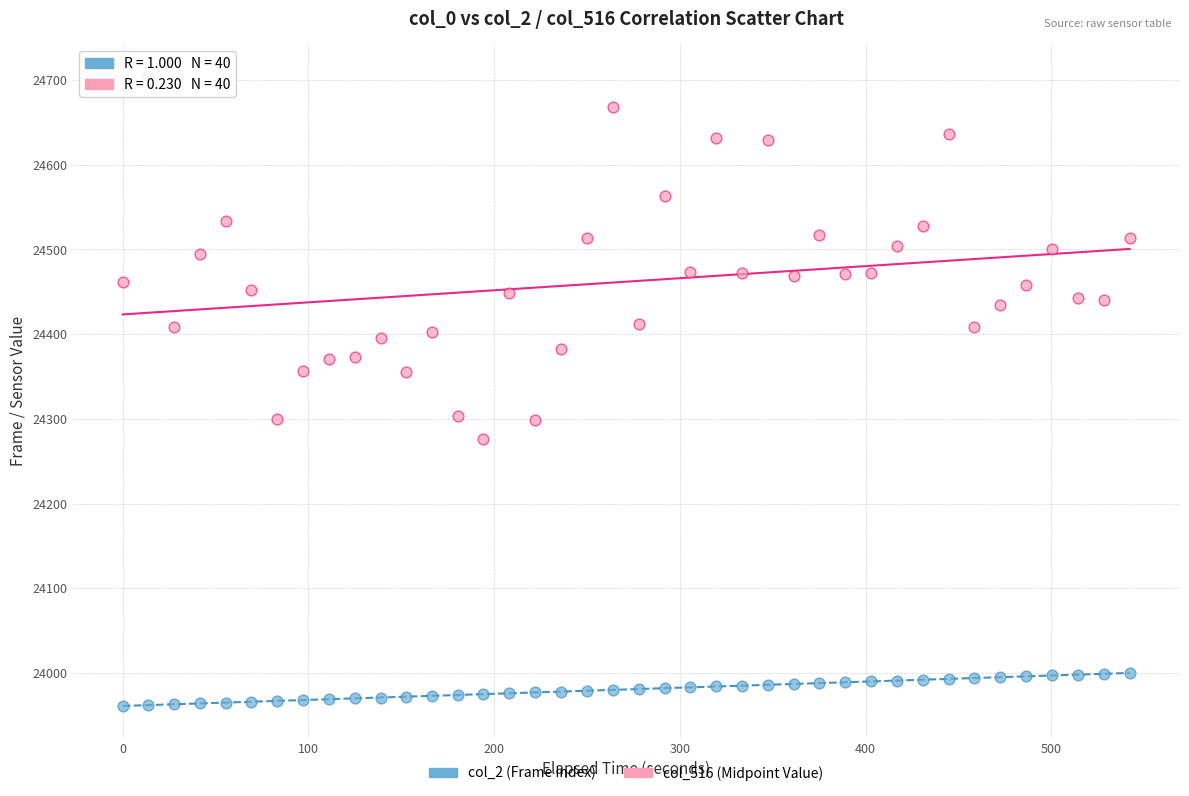

Which series contains the highest Y value?

col_516 (Midpoint Value)